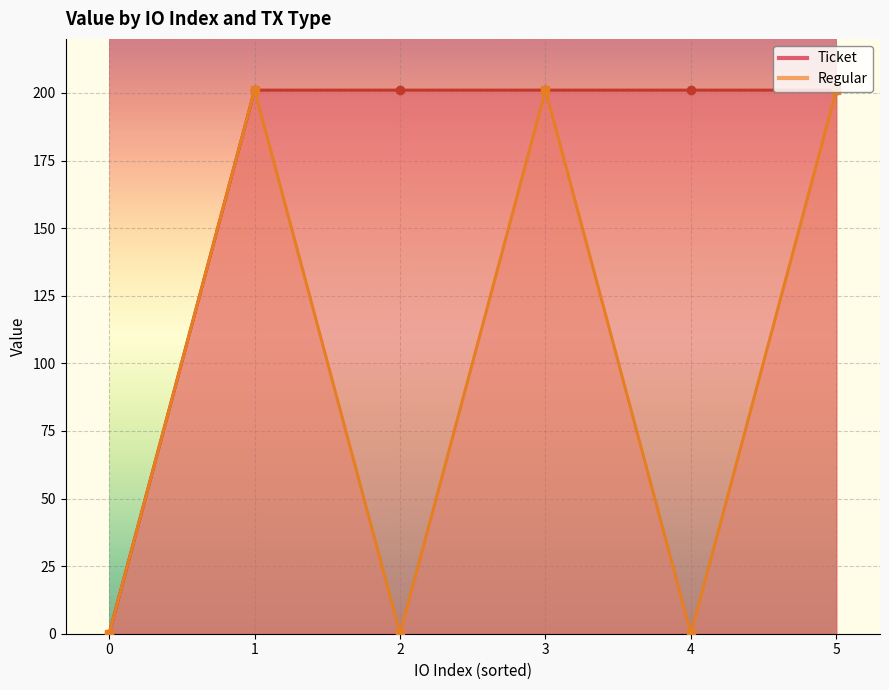

What is the sum of all values?

603.3